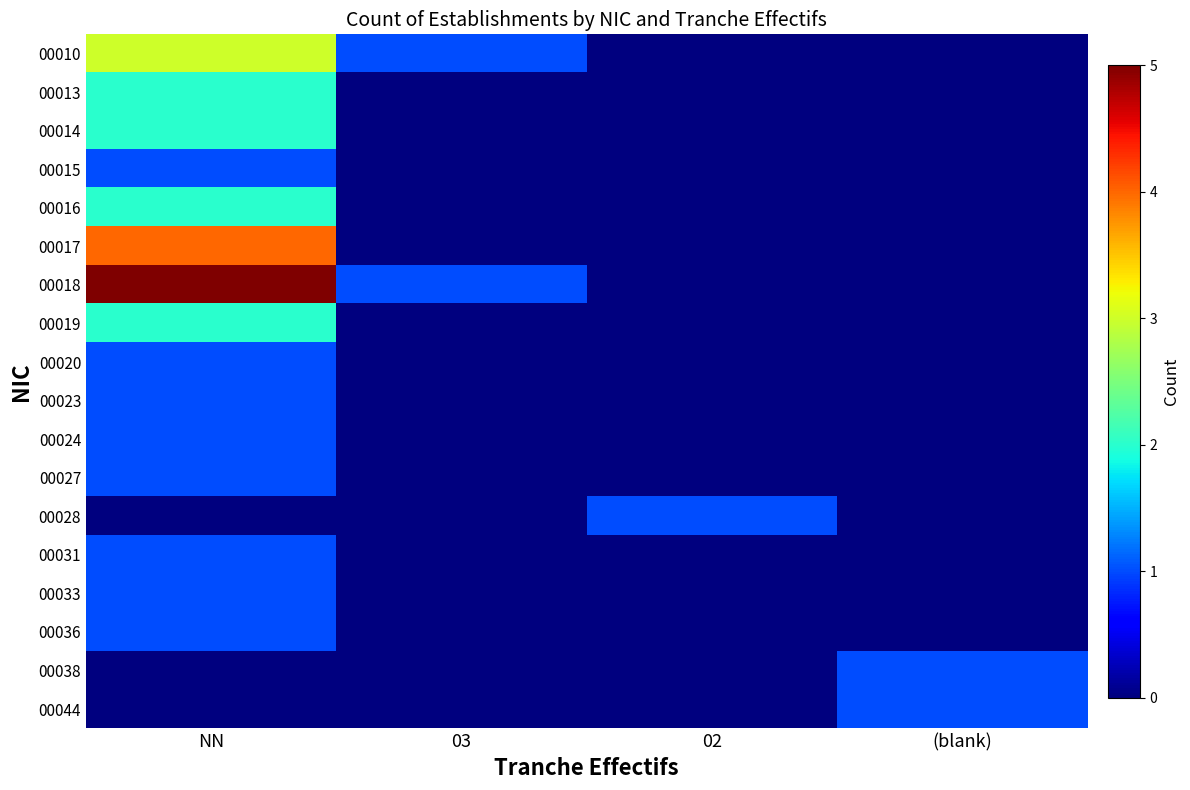

Count the number of data series in this chart.

18